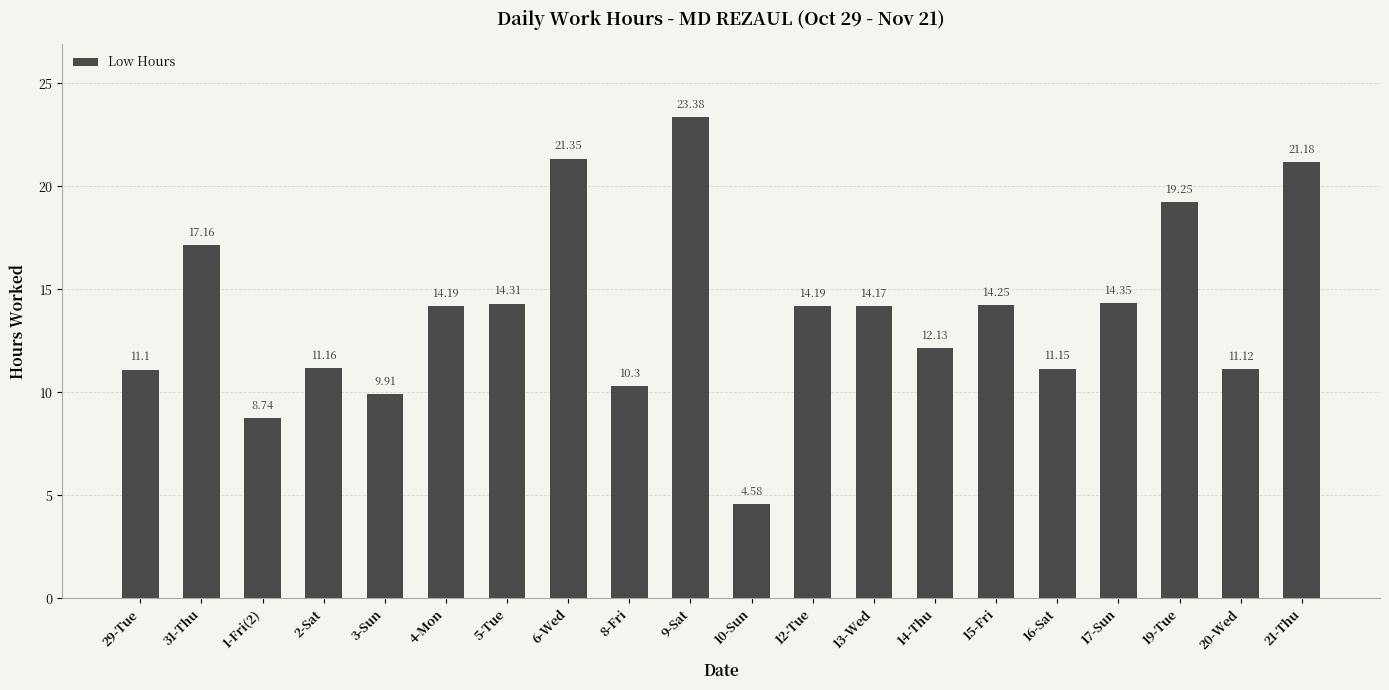

At which label does the data first exceed 14?

31-Thu